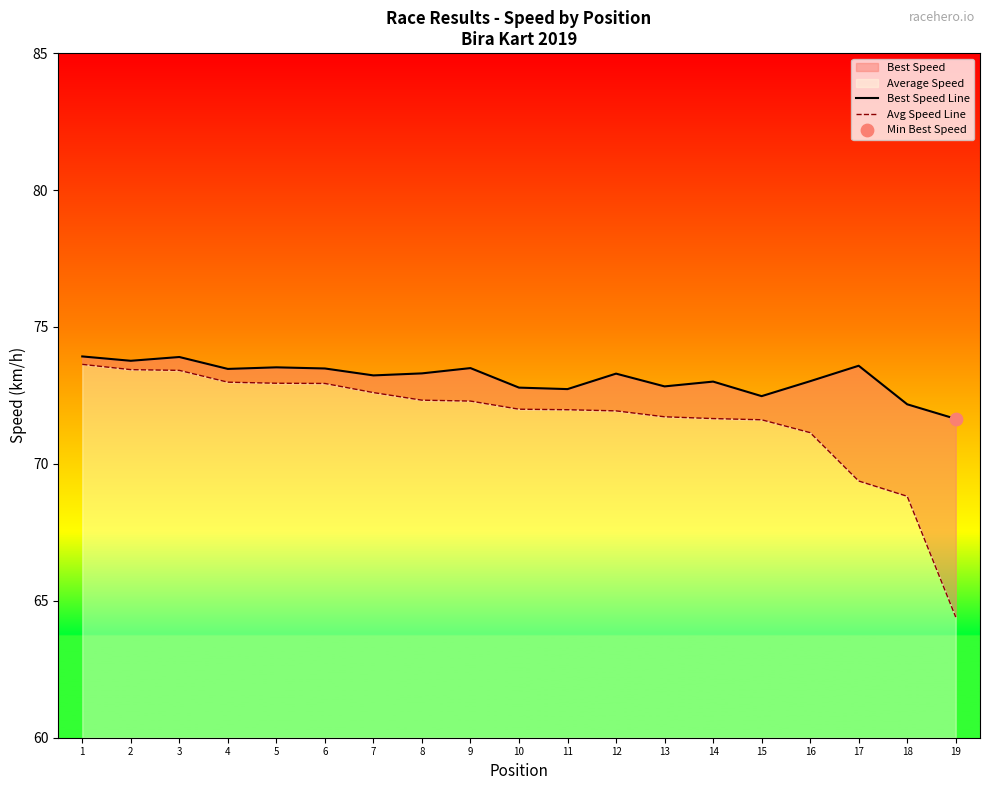

Which series has the largest Y range (max minus min)?

Avg Speed Line